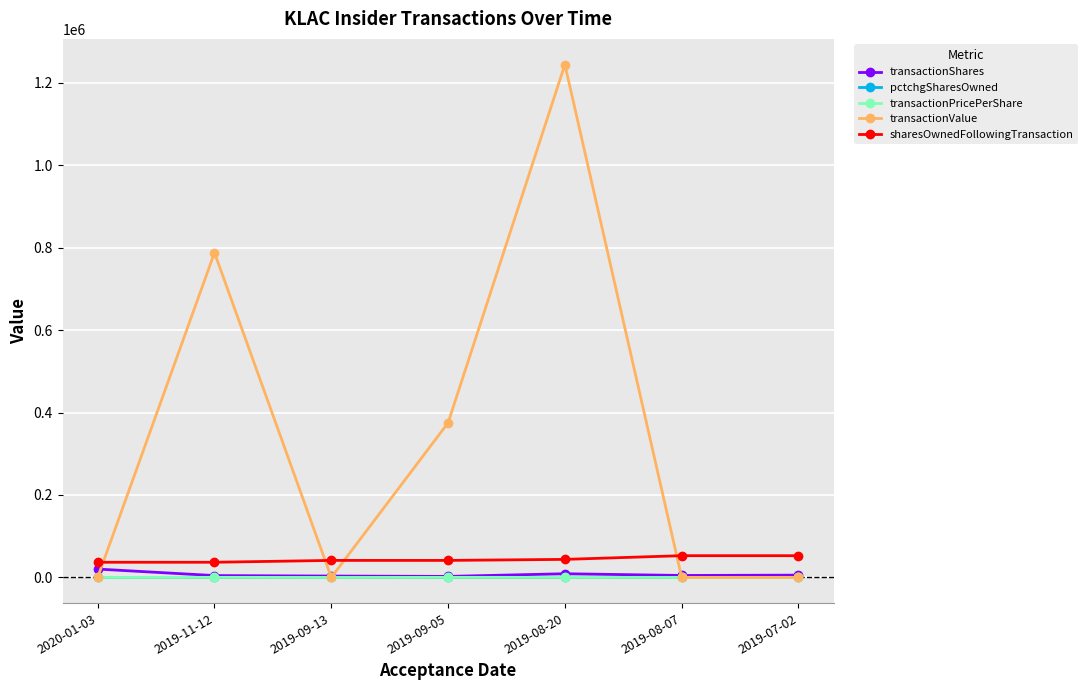

How many categories are shown in the chart?

7